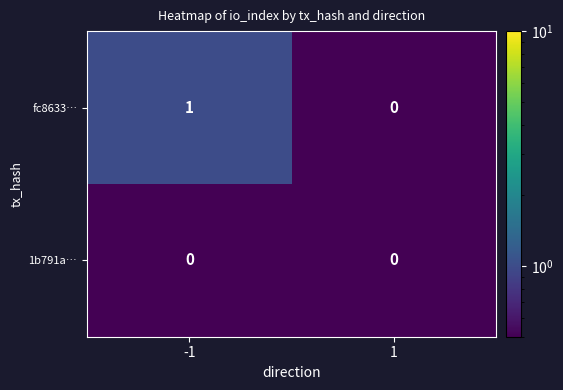

At which category does the chart reach its peak across all series?

-1